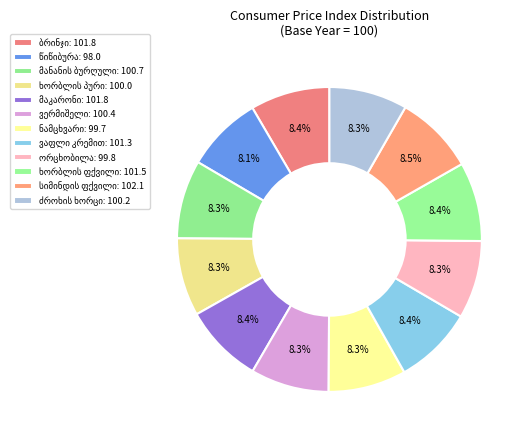

How many segments does this pie chart have?

12